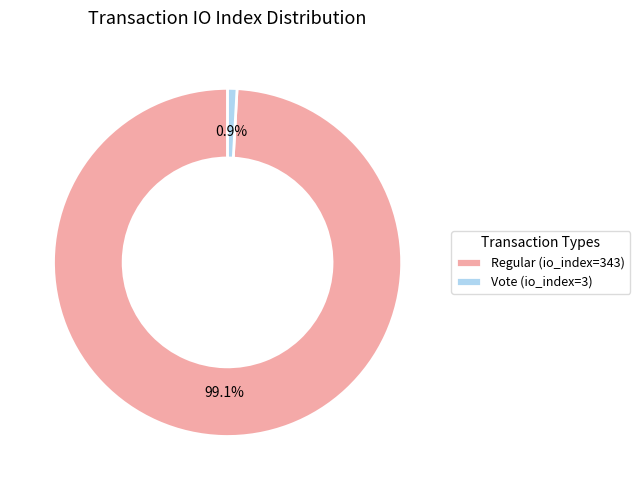

To the nearest percent, what portion does Vote (io_index=3) represent?

1%